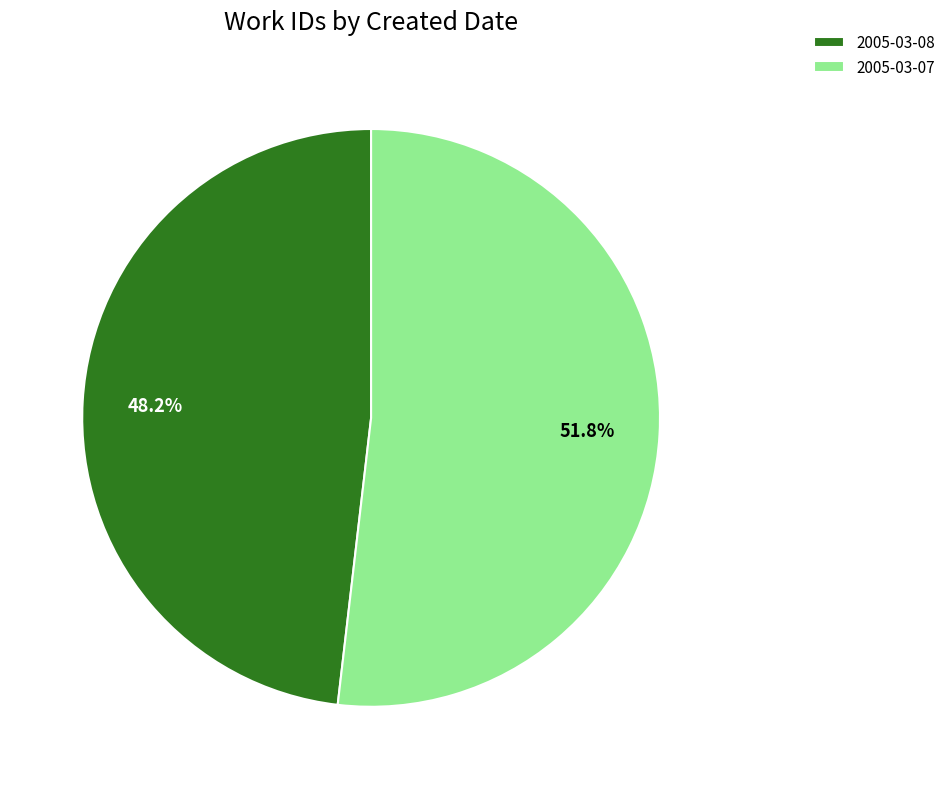

The 2005-03-07 slice represents 66% of the pie. True or false?

False